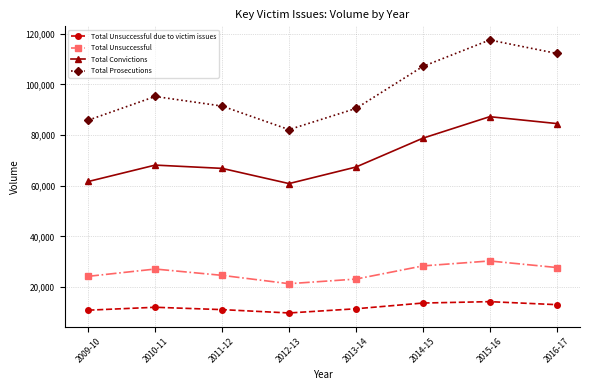

At which category is the sum across all series the highest?

2015-16